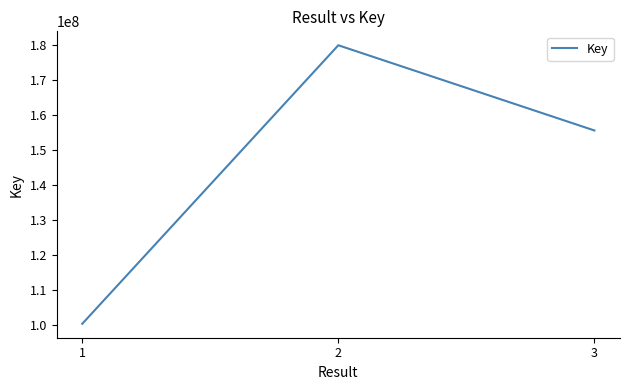

True or false: the data shows 85438628 at 2.

False